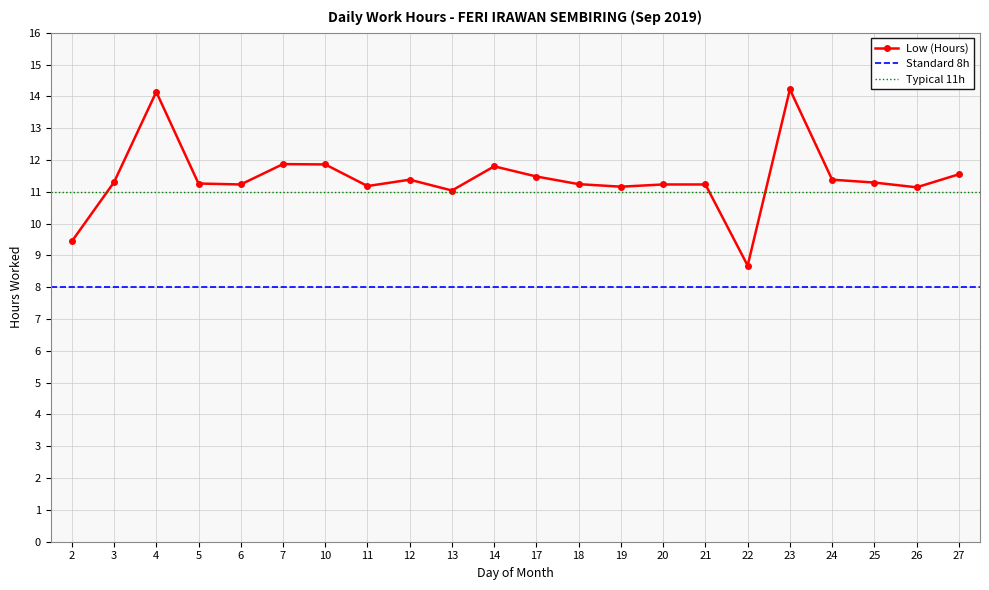

What is the minimum value shown in the chart?

8.7